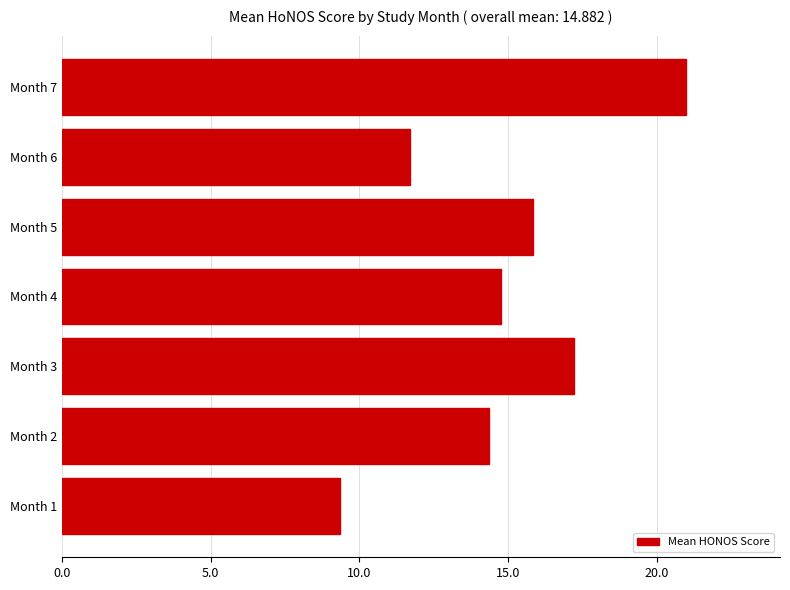

Does the chart contain any negative values?

No